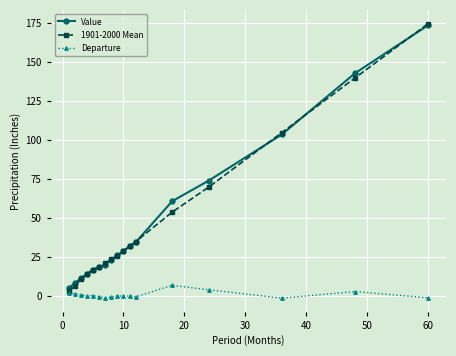

What is the value of the Value point at the 3rd from the left?

11.5